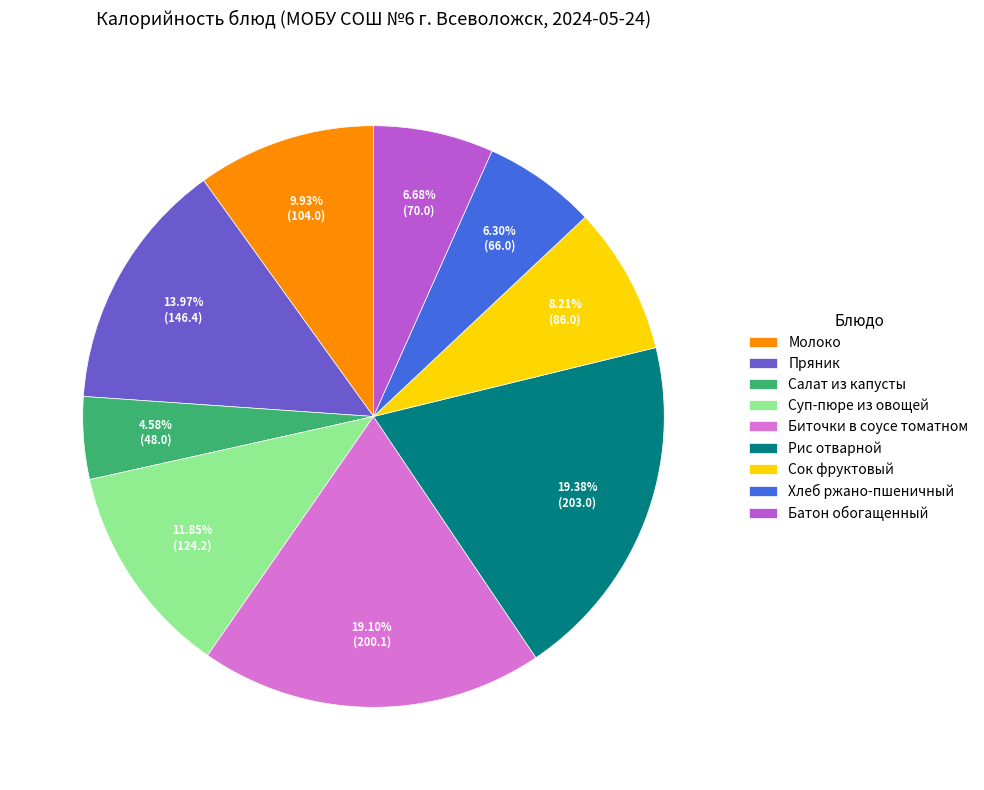

Does any single category account for the majority?

No